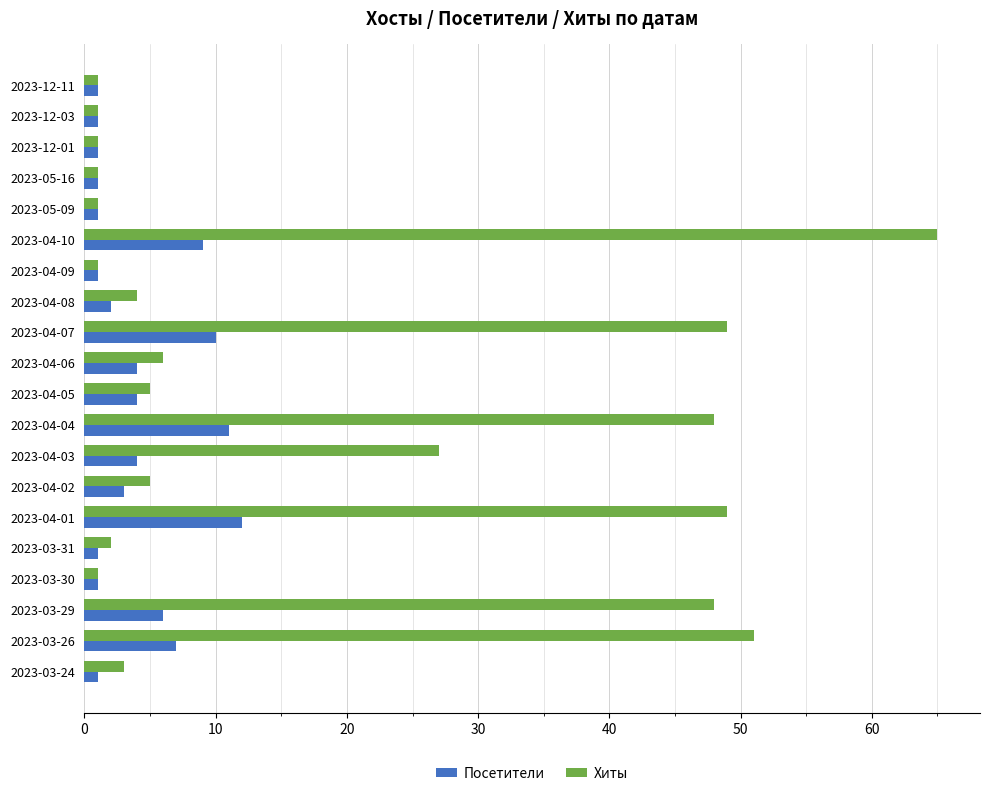

What is the sum of all Посетители values?

81